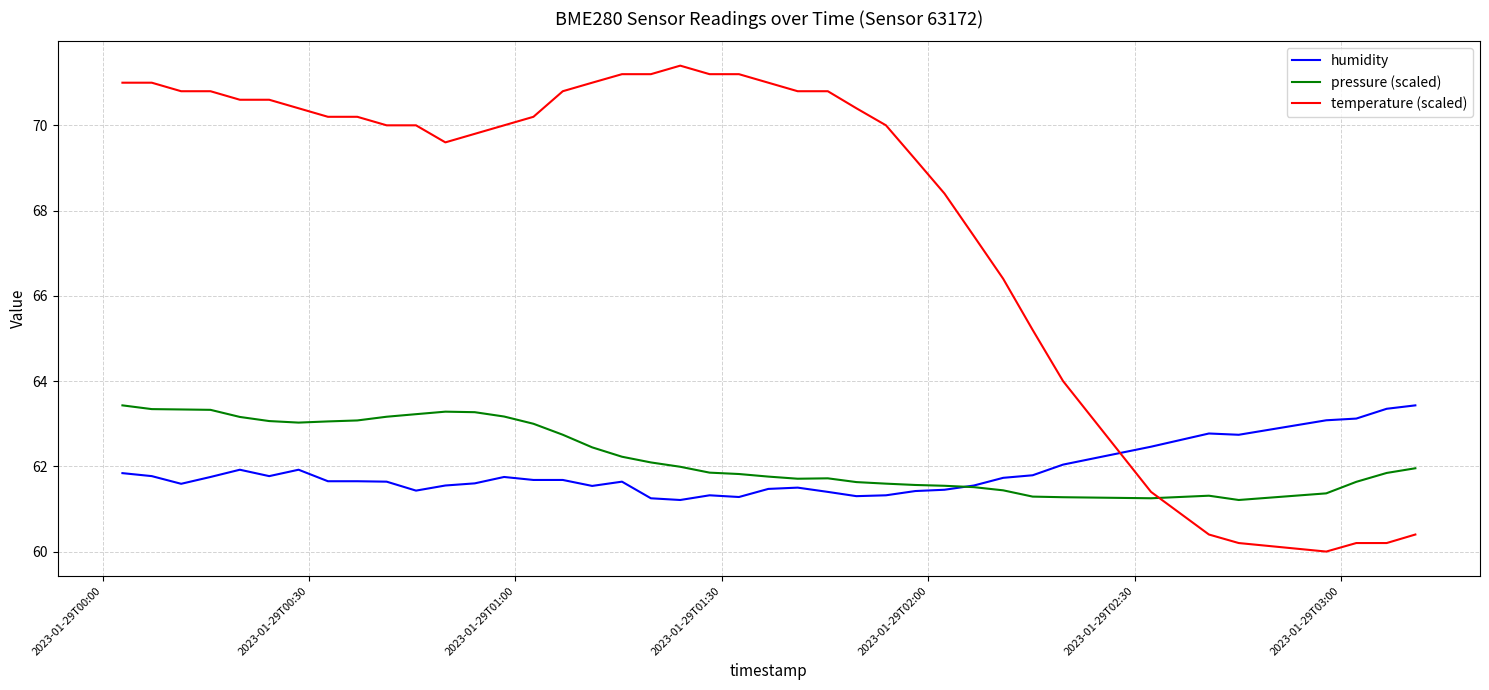

Which series has the widest spread of values?

temperature (scaled)